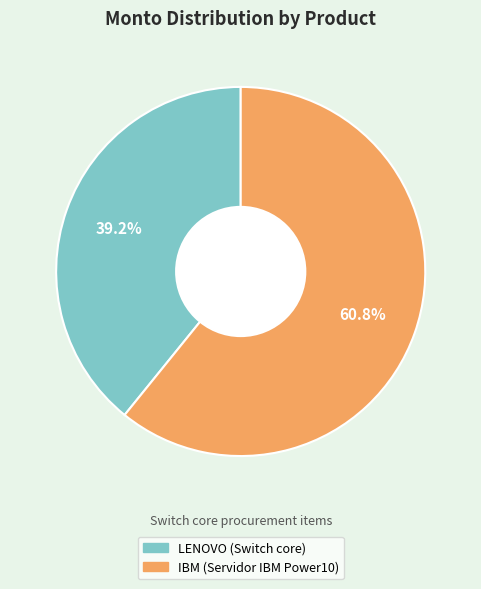

How many segments does this pie chart have?

2